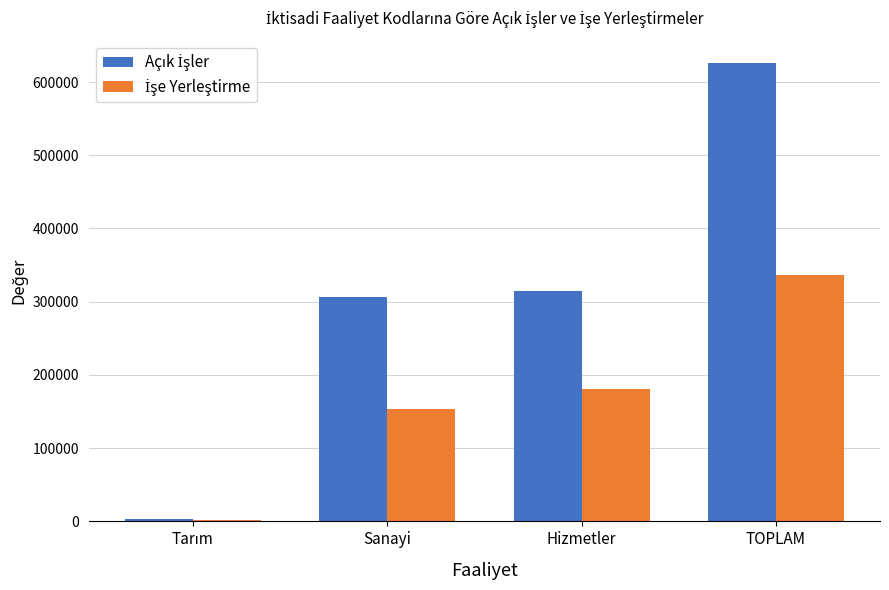

At which category does the chart reach its peak across all series?

TOPLAM